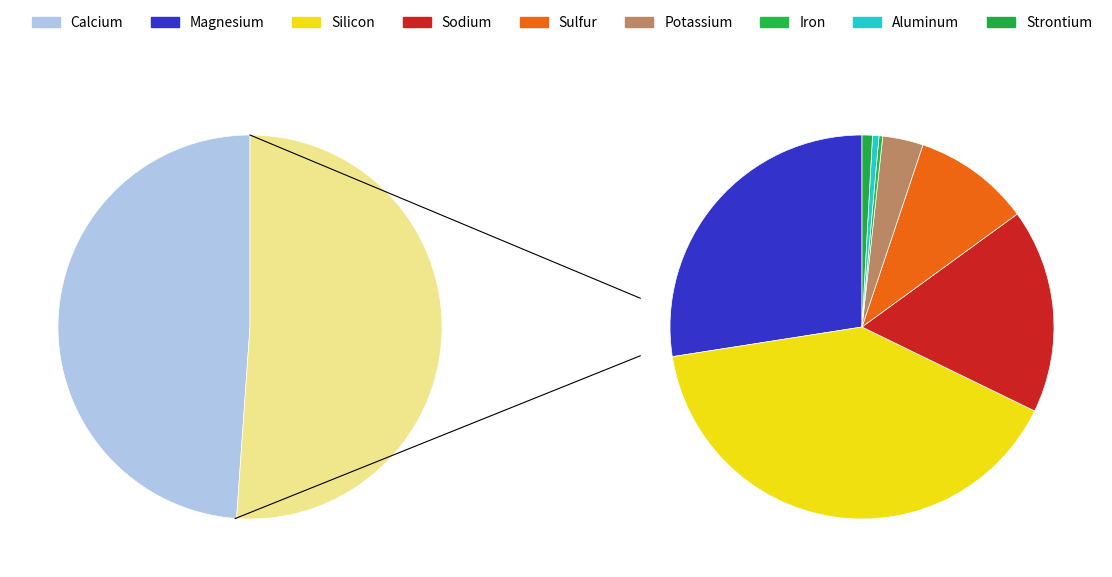

What is the change in value from Silicon to Strontium?

-4.9